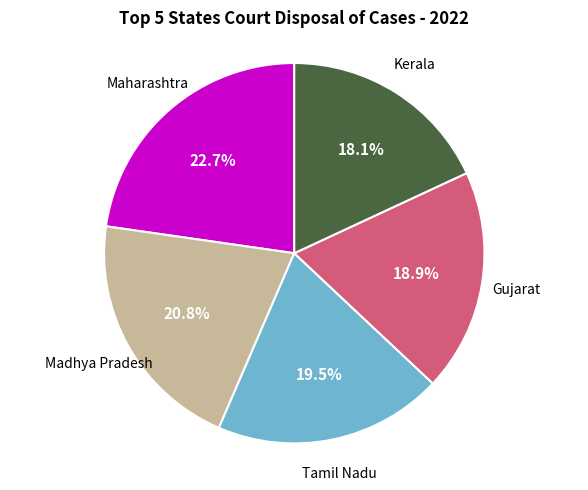

Does any single category account for the majority?

No